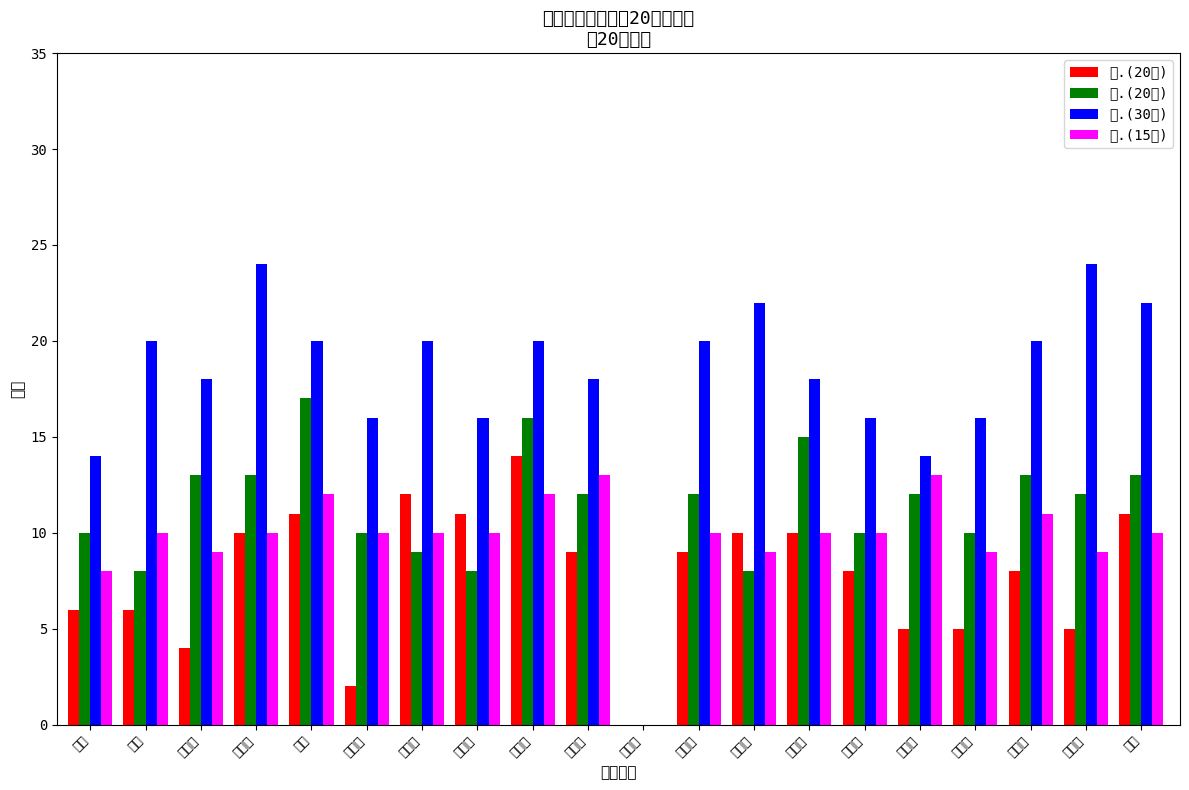

What is the label of the 12th bar from the right?

黎诚宇